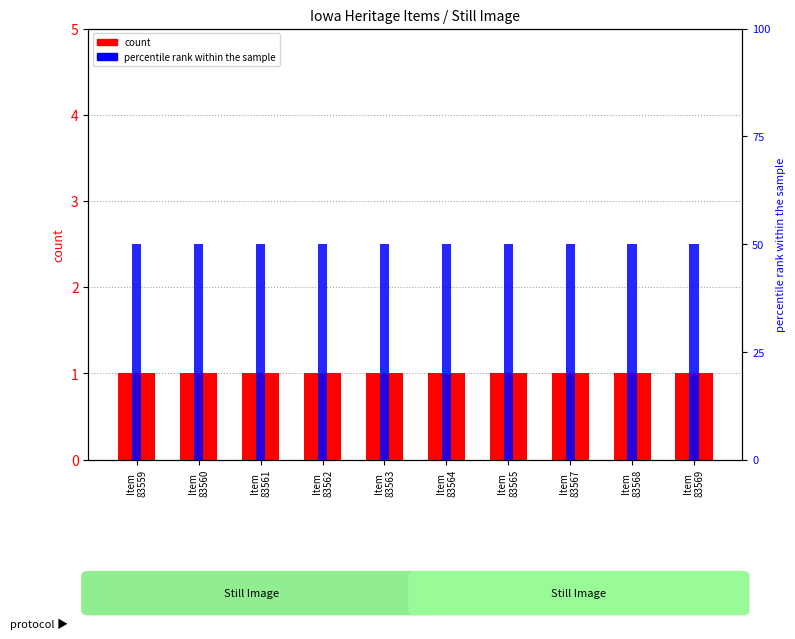

Which series changed the most between Item
83560 and Item
83564?

count